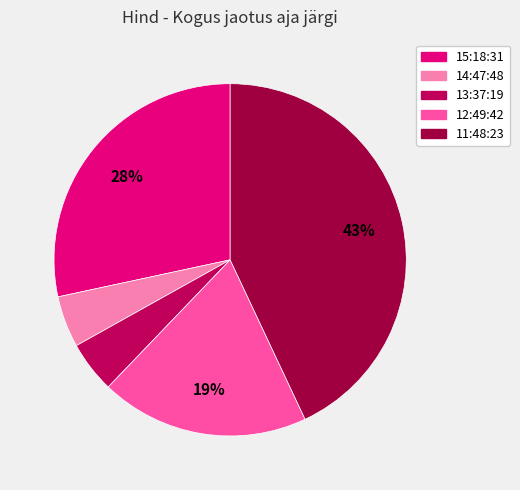

Is there a majority slice in this chart?

No